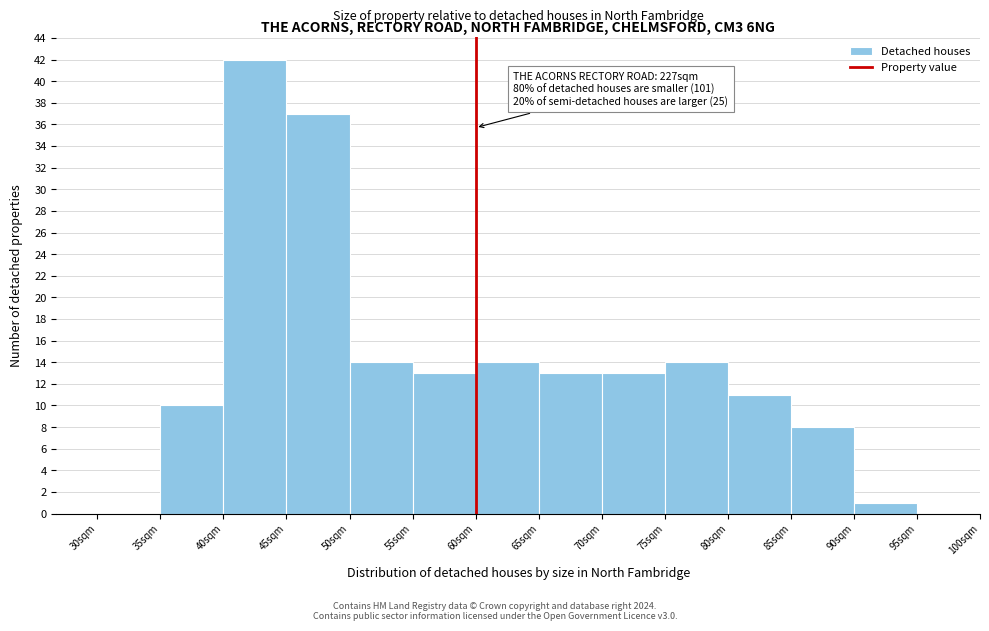

Which range on the x-axis has the tallest bar?

40 to 45